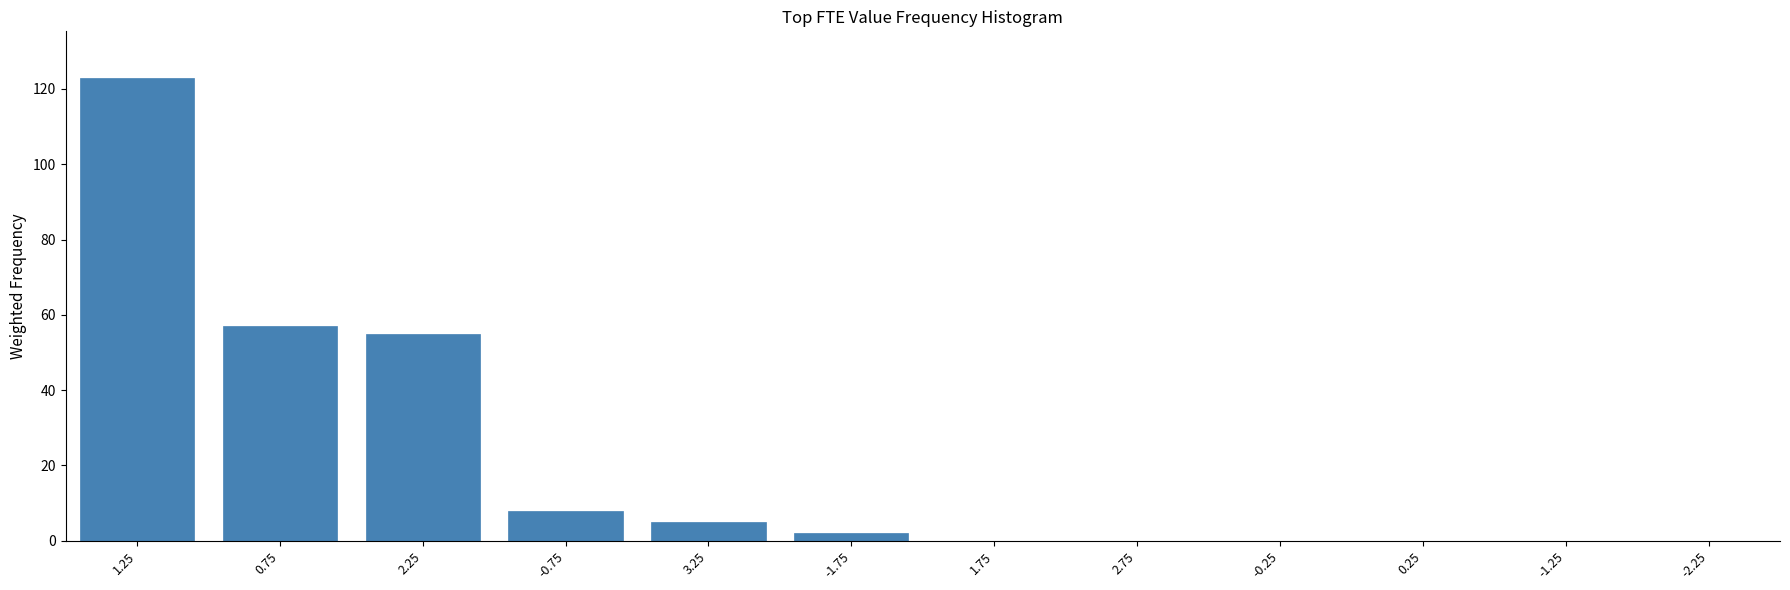

Reading right to left, transcribe all the data shown in this chart.

-2.25=0	-1.25=0	0.25=0	-0.25=0	2.75=0	1.75=0	-1.75=2	3.25=5	-0.75=8	2.25=55	0.75=57	1.25=123